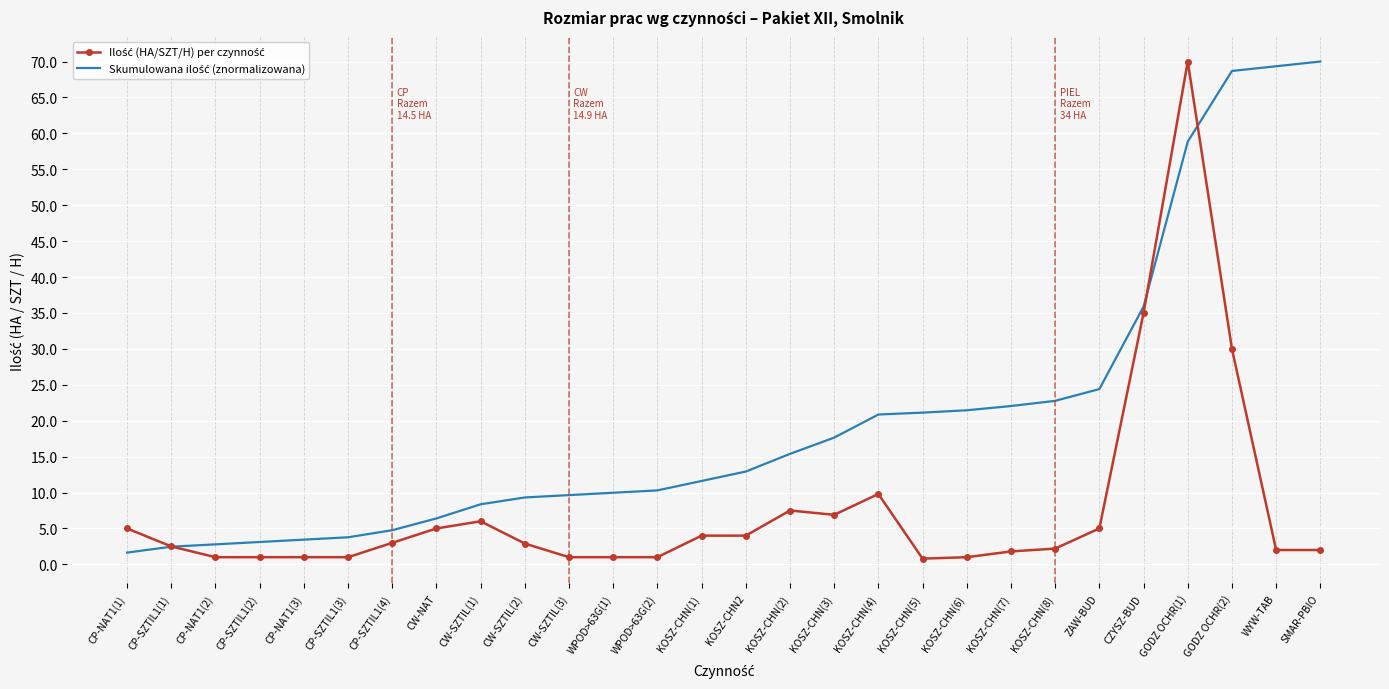

What is the difference between the highest and lowest values at CP-SZTIL1(4)?

1.8